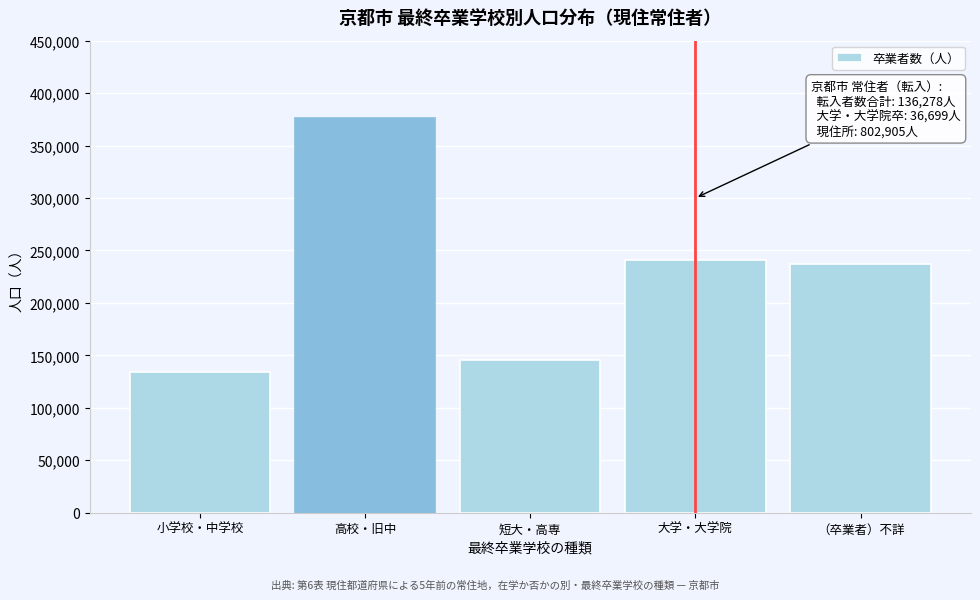

Reading left to right, transcribe all the data shown in this chart.

小学校・中学校=134047	高校・旧中=376434	短大・高専=145720	大学・大学院=241099	（卒業者）不詳=237009